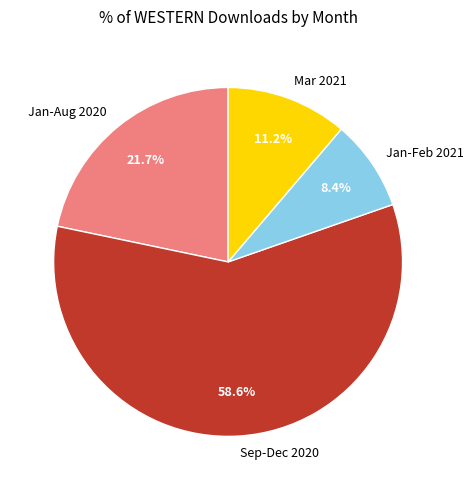

Which slice is the smallest?

Jan-Feb 2021